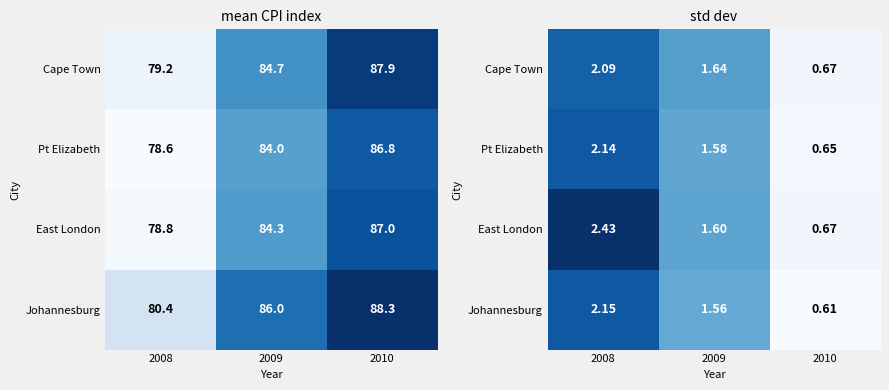

The value of East London at 2009 is 2.6. True or false?

False